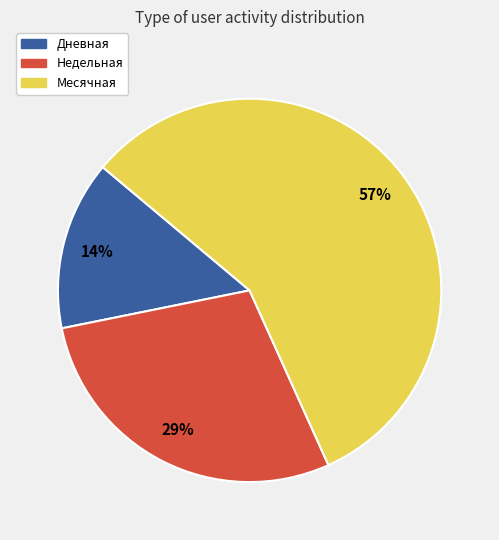

Do Месячная and Недельная together represent more than half of the pie?

Yes